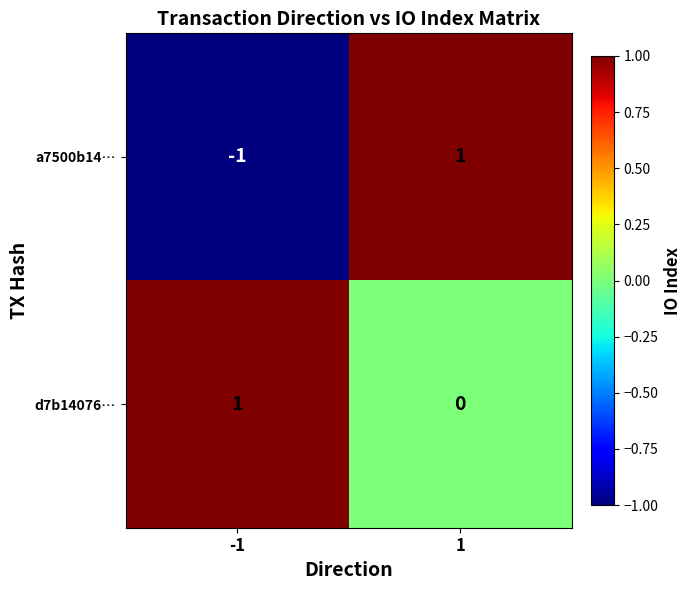

Which series has the largest total across all categories?

d7b14076…